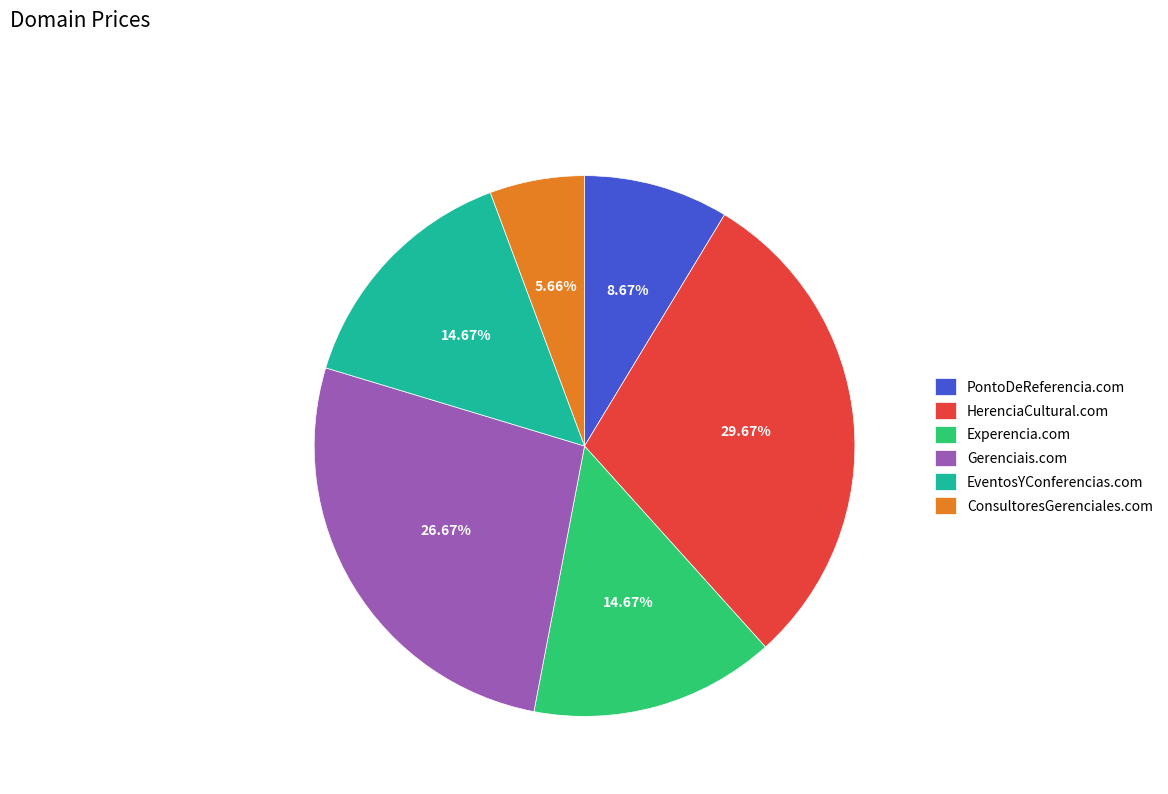

Is it true that Experencia.com is 24% of the pie?

False